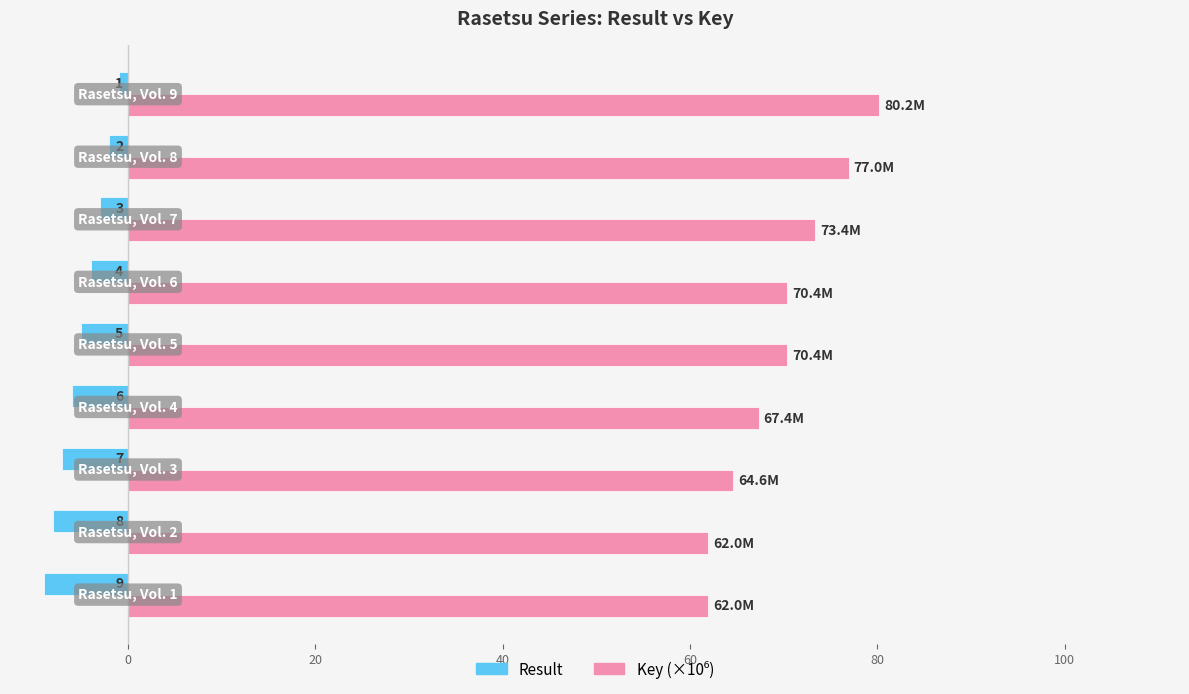

How many bars are there in total?

18